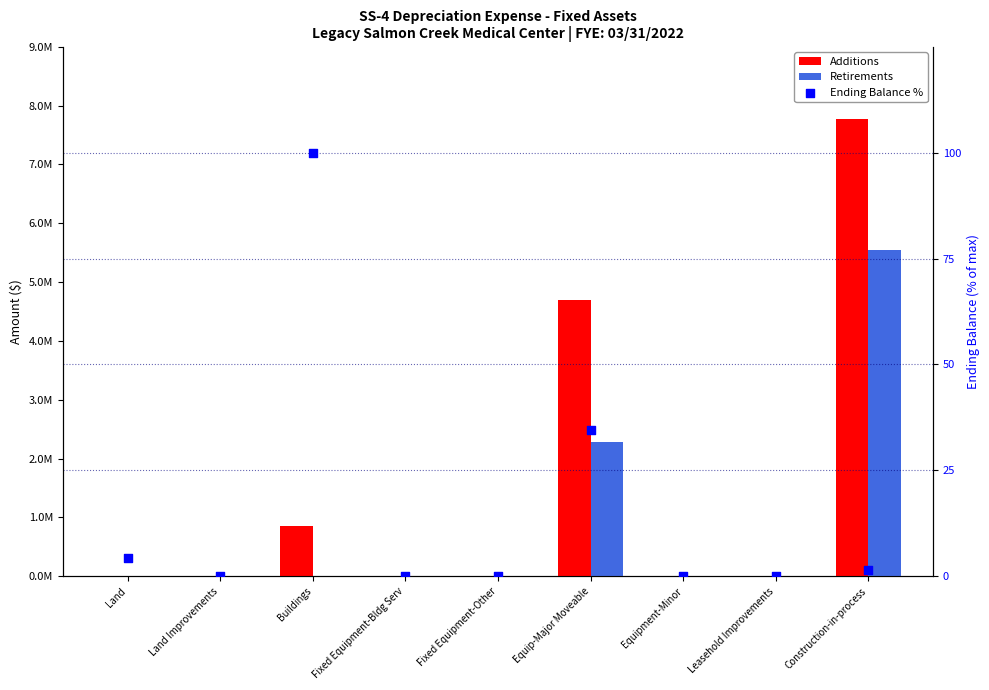

Which series has the largest total across all categories?

Additions